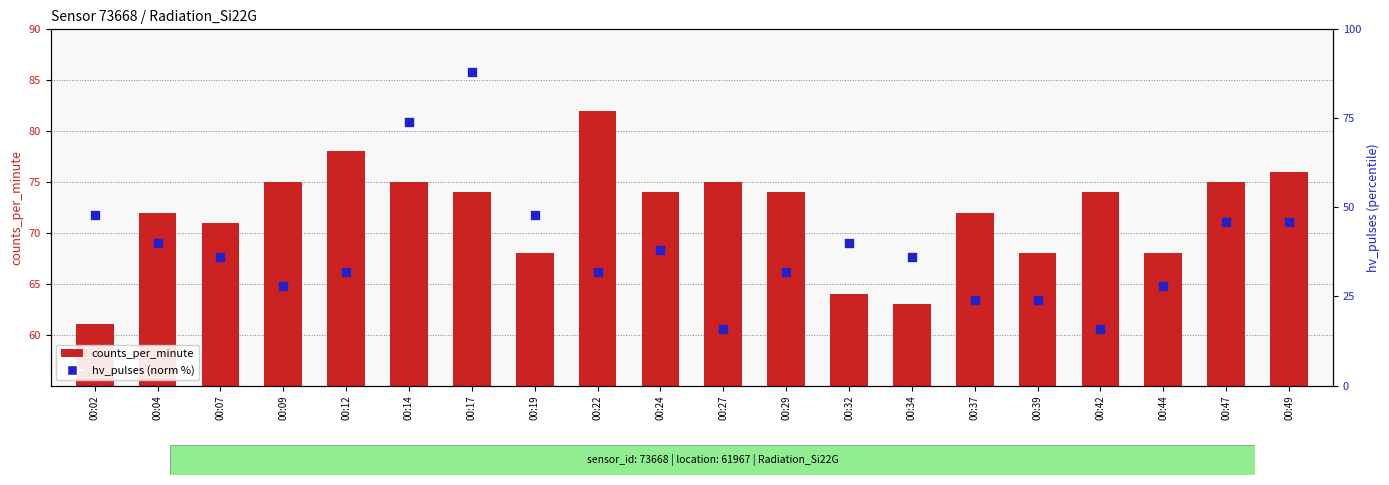

What is the total value across all series at 00:44?

96.0